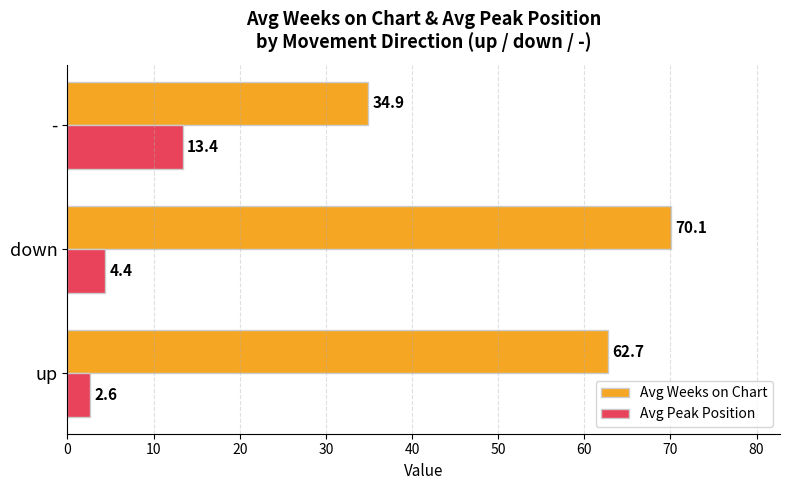

What is the minimum value for Avg Weeks on Chart?

34.9